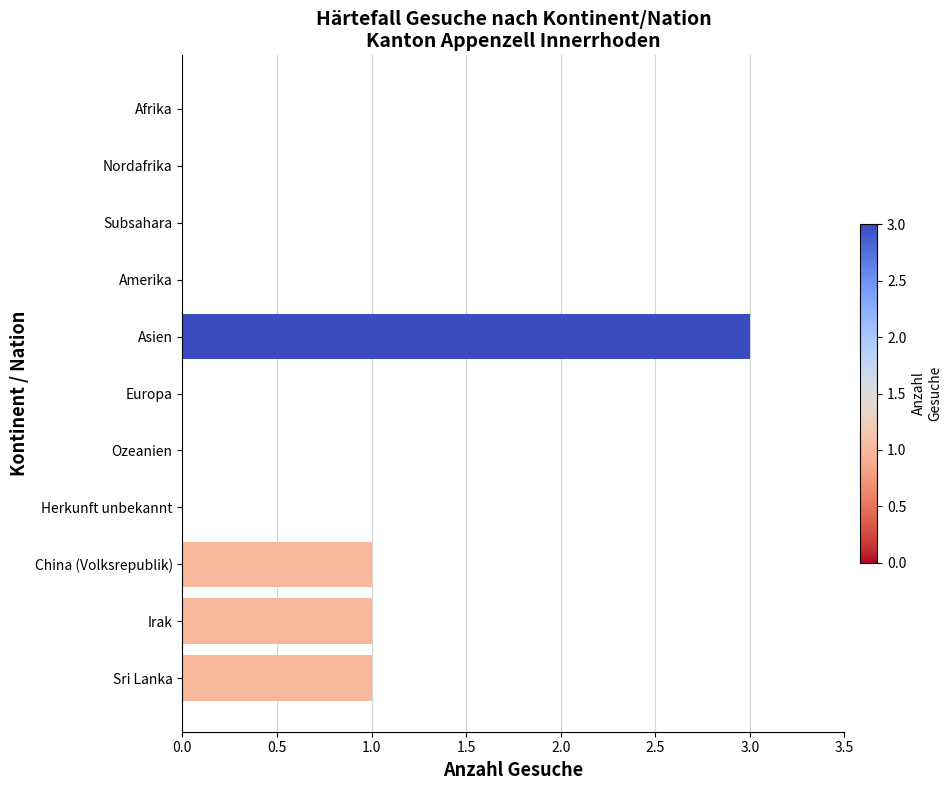

At which category does the chart reach its peak across all series?

Asien